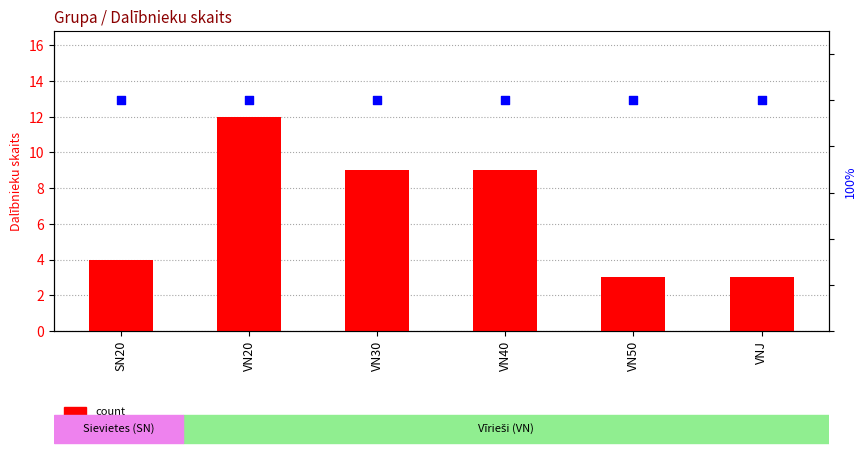

What are all the series names shown in the legend?

count, percentile rank within the sample